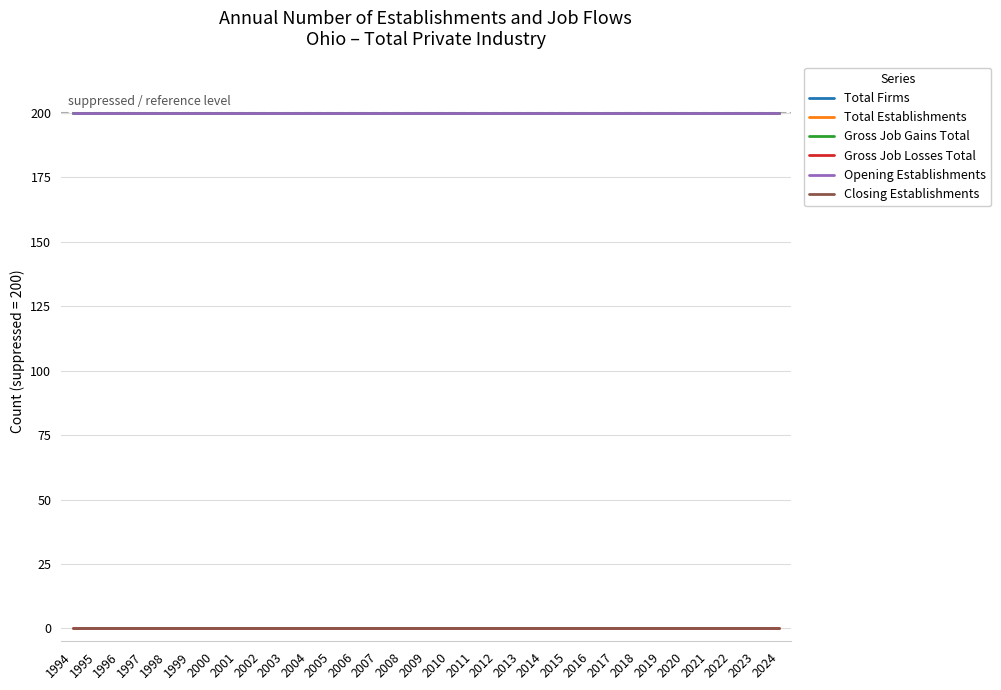

Reading right to left, list all the values displayed in this chart.

Total Firms: 200	200	200	200	200	200	200	200	200	200	200	200	200	200	200	200	200	200	200	200	200	200	200	200	200	200	200	200	200	200	200
Total Establishments: 200	200	200	200	200	200	200	200	200	200	200	200	200	200	200	200	200	200	200	200	200	200	200	200	200	200	200	200	200	200	200
Gross Job Gains Total: 200	200	200	200	200	200	200	200	200	200	200	200	200	200	200	200	200	200	200	200	200	200	200	200	200	200	200	200	200	200	200
Gross Job Losses Total: 0	0	0	0	0	0	0	0	0	0	0	0	0	0	0	0	0	0	0	0	0	0	0	0	0	0	0	0	0	0	0
Opening Establishments: 200	200	200	200	200	200	200	200	200	200	200	200	200	200	200	200	200	200	200	200	200	200	200	200	200	200	200	200	200	200	200
Closing Establishments: 0	0	0	0	0	0	0	0	0	0	0	0	0	0	0	0	0	0	0	0	0	0	0	0	0	0	0	0	0	0	0